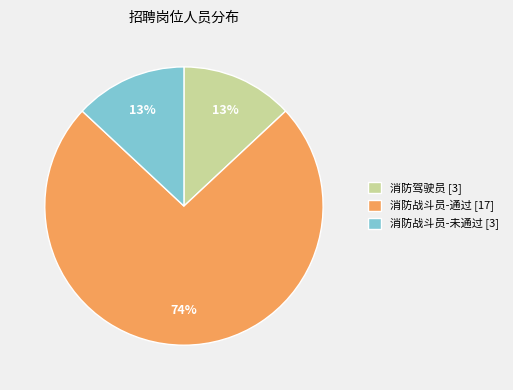

True or false: 消防驾驶员 [3] accounts for 6% of the total.

False